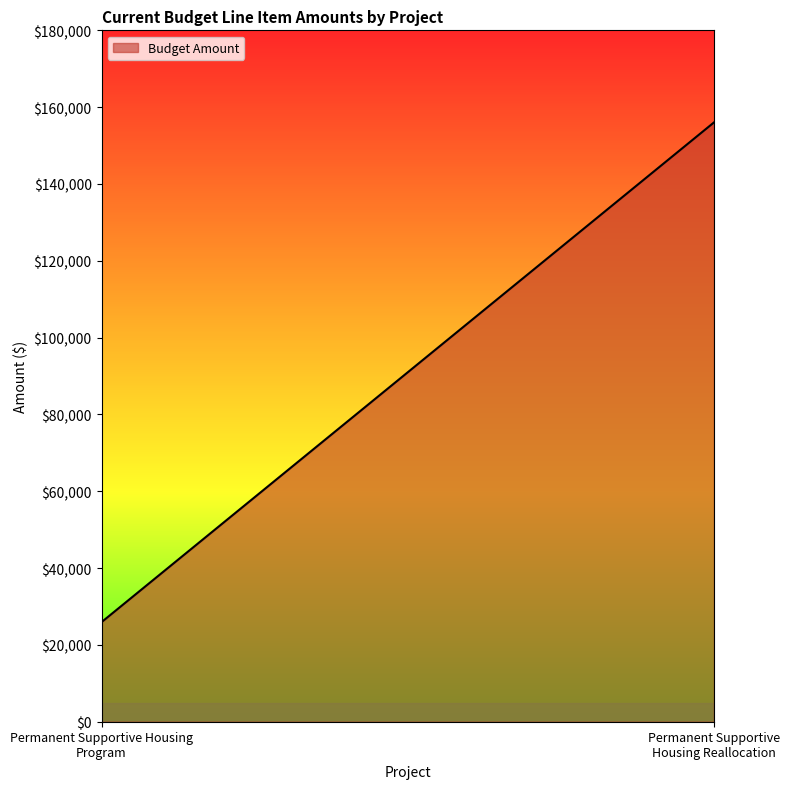

Rank the categories by value from highest to lowest.

Permanent Supportive Housing Reallocation, Permanent Supportive Housing Program